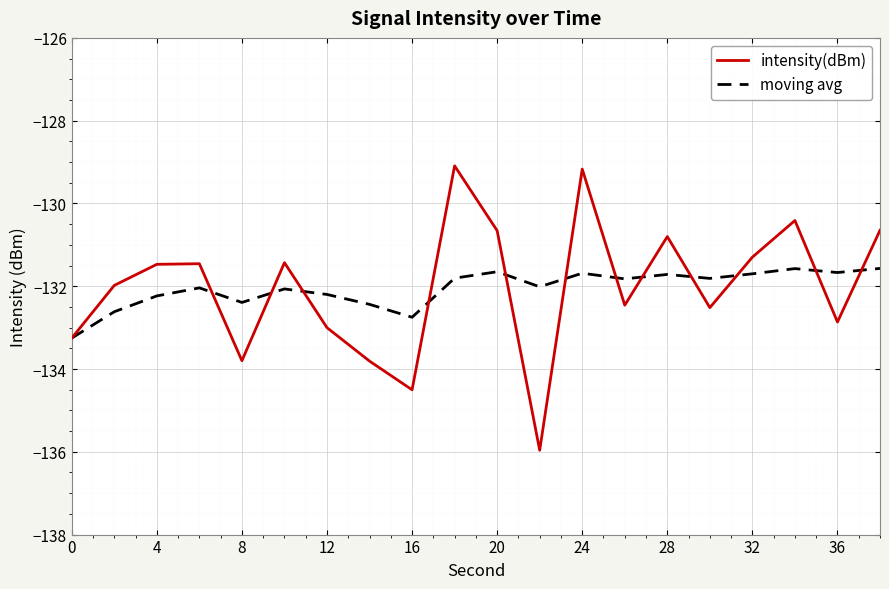

What is the minimum value for intensity(dBm)?

-136.0